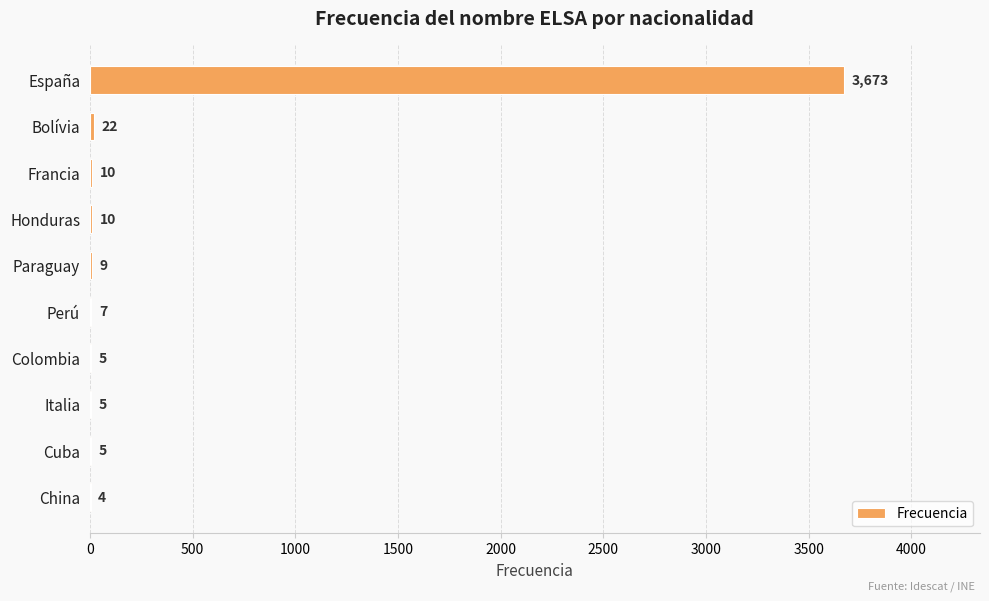

The chart shows a value of 10 at Francia. True or false?

True